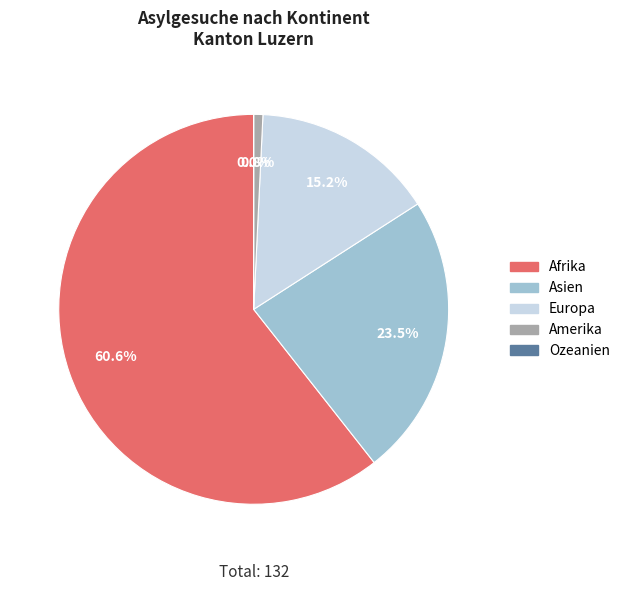

How many slices are in this pie chart?

5